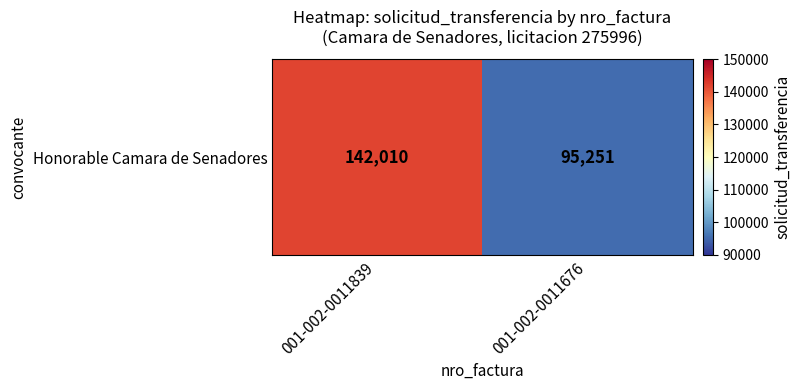

What is the sum of the values at 001-002-0011676 and 001-002-0011839?

237261